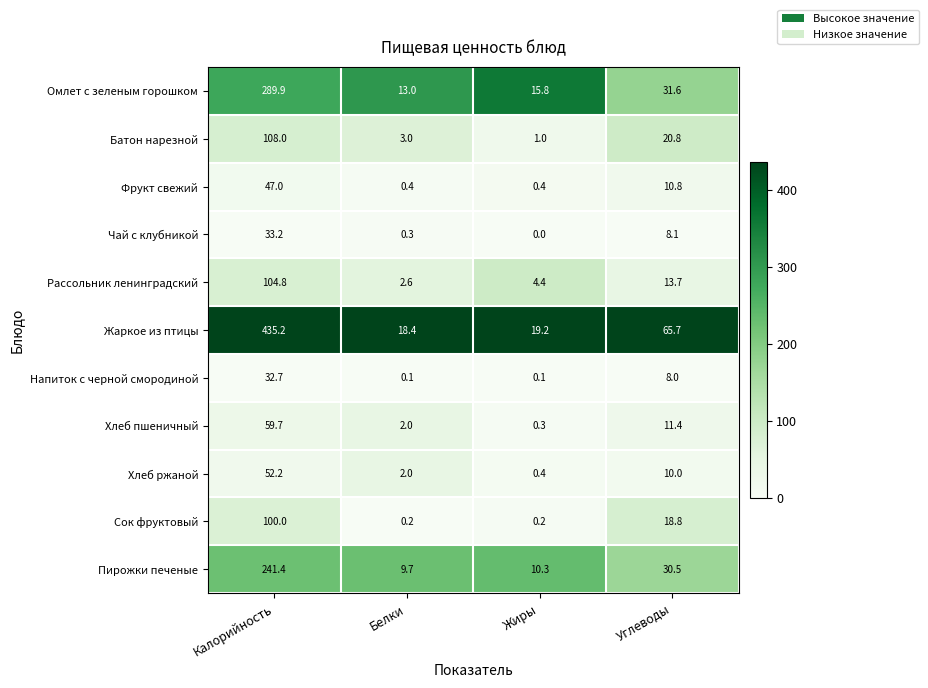

Is it true that Пирожки печеные equals 241.4 at Калорийность?

True